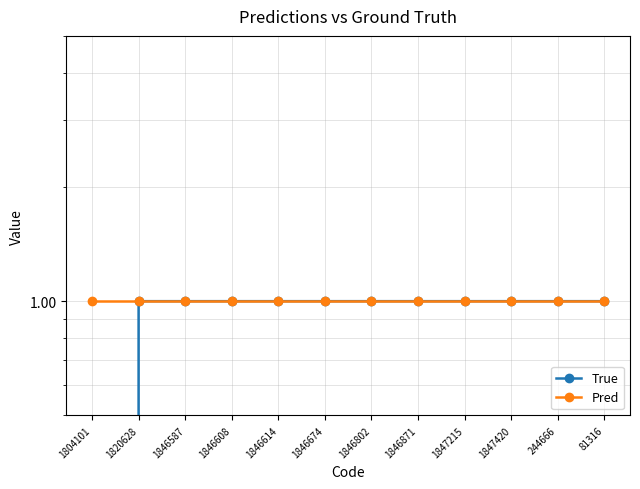

True or false: Pred has more than 1 points higher than both neighbors.

False